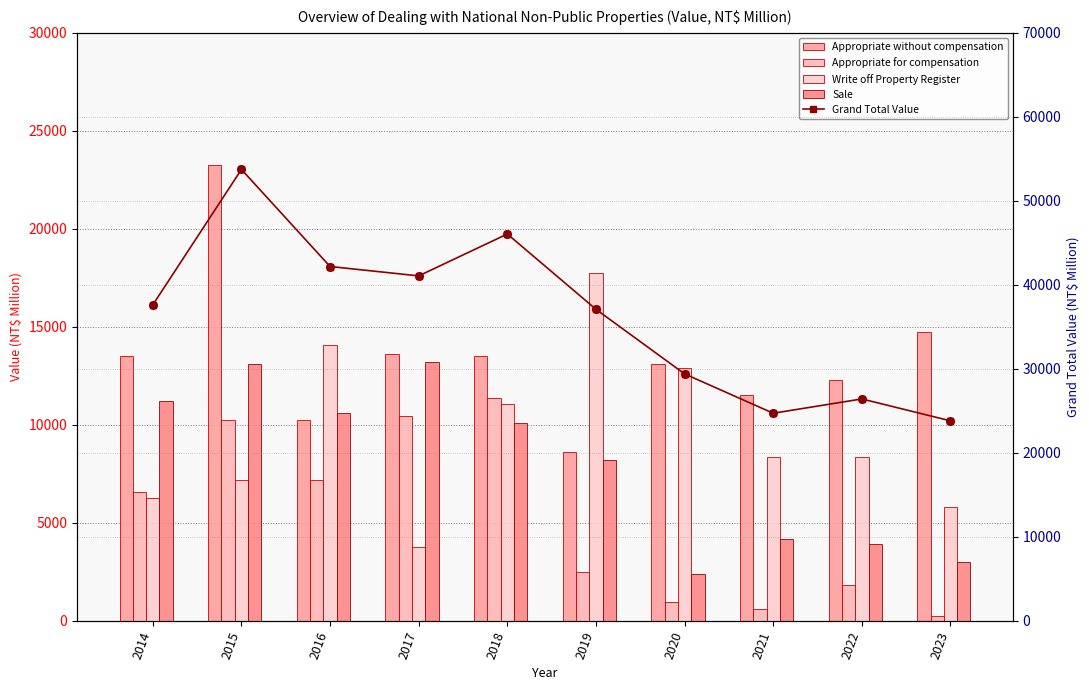

Which series contains the highest Y value?

Grand Total Value